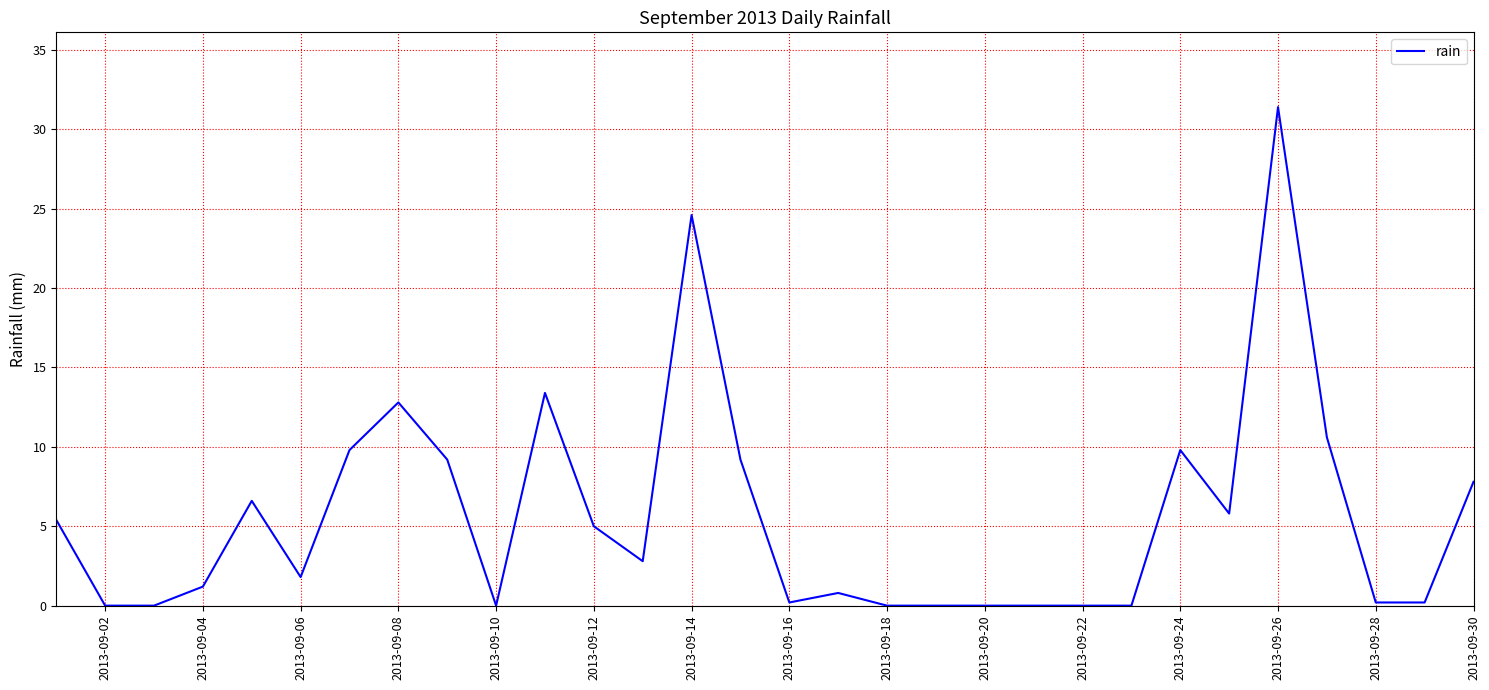

What is the difference between the maximum and minimum values?

31.4